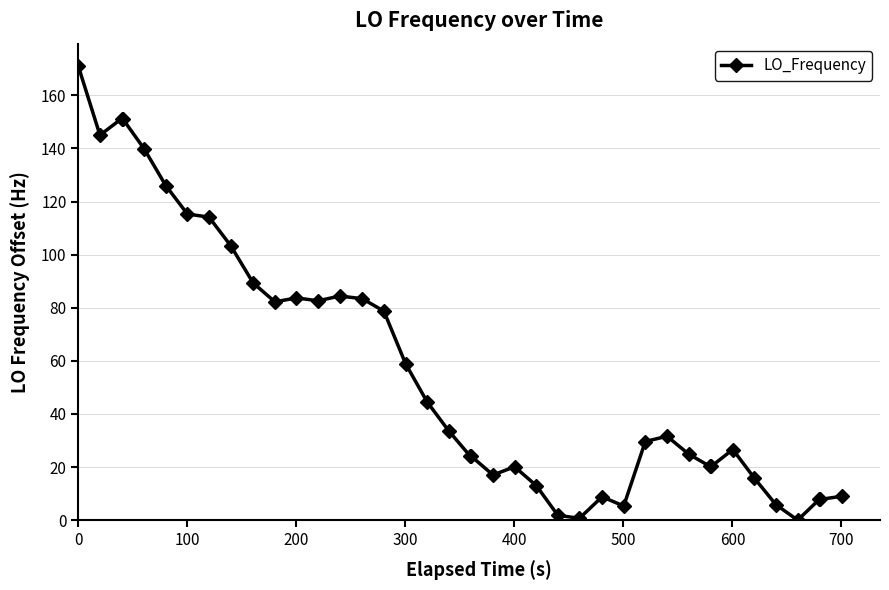

Is this an area chart (filled region under the line)?

No